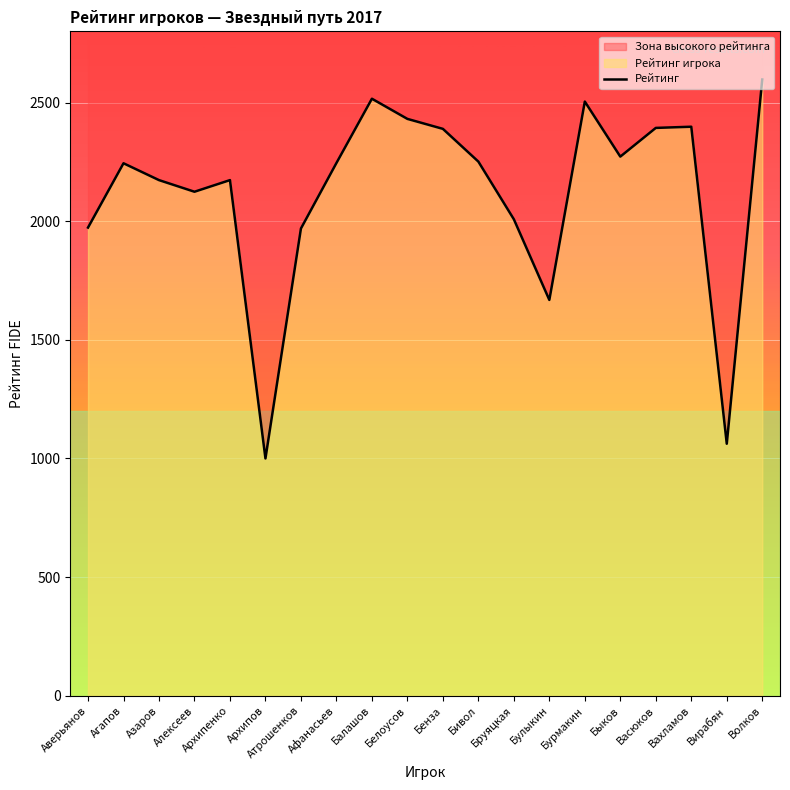

What is the label of the 7th point from the right?

Булыкин